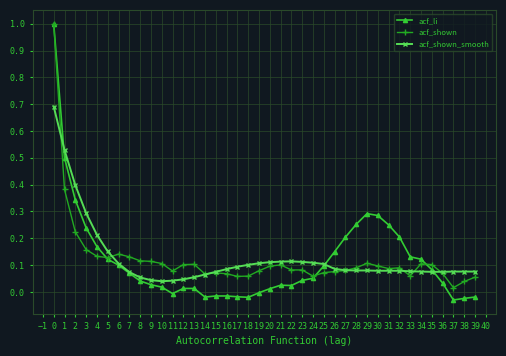

True or false: acf_shown_smooth has more than 0 interior local peaks.

True